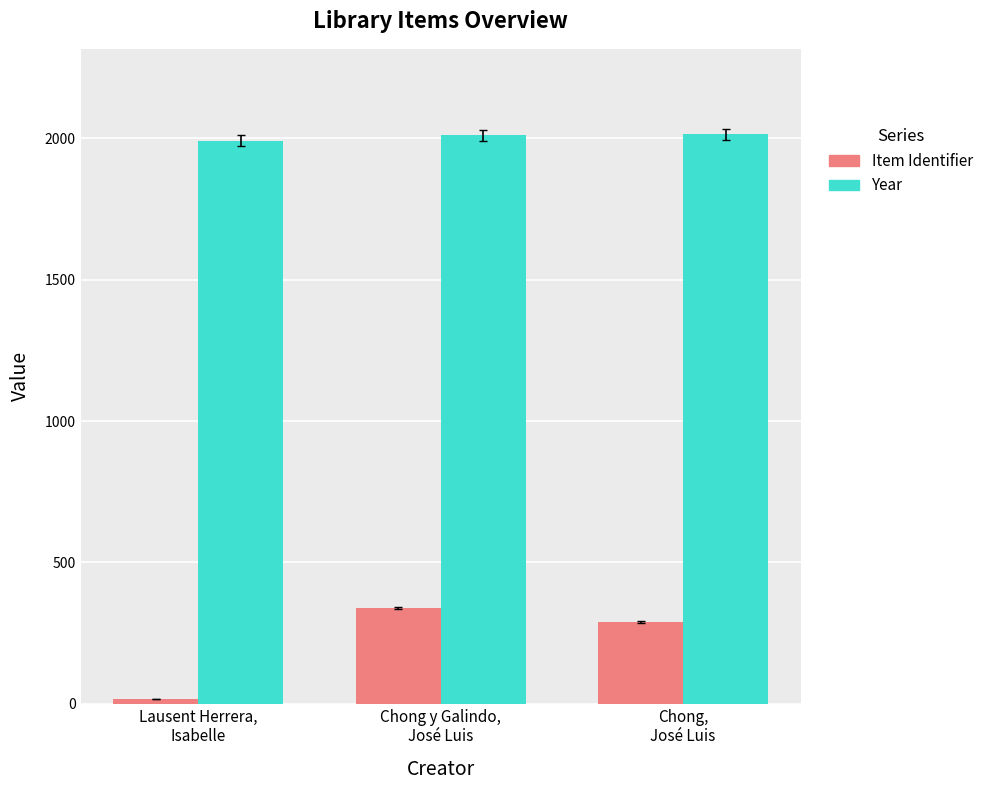

What is the difference between the maximum and minimum values in the Year series?

23